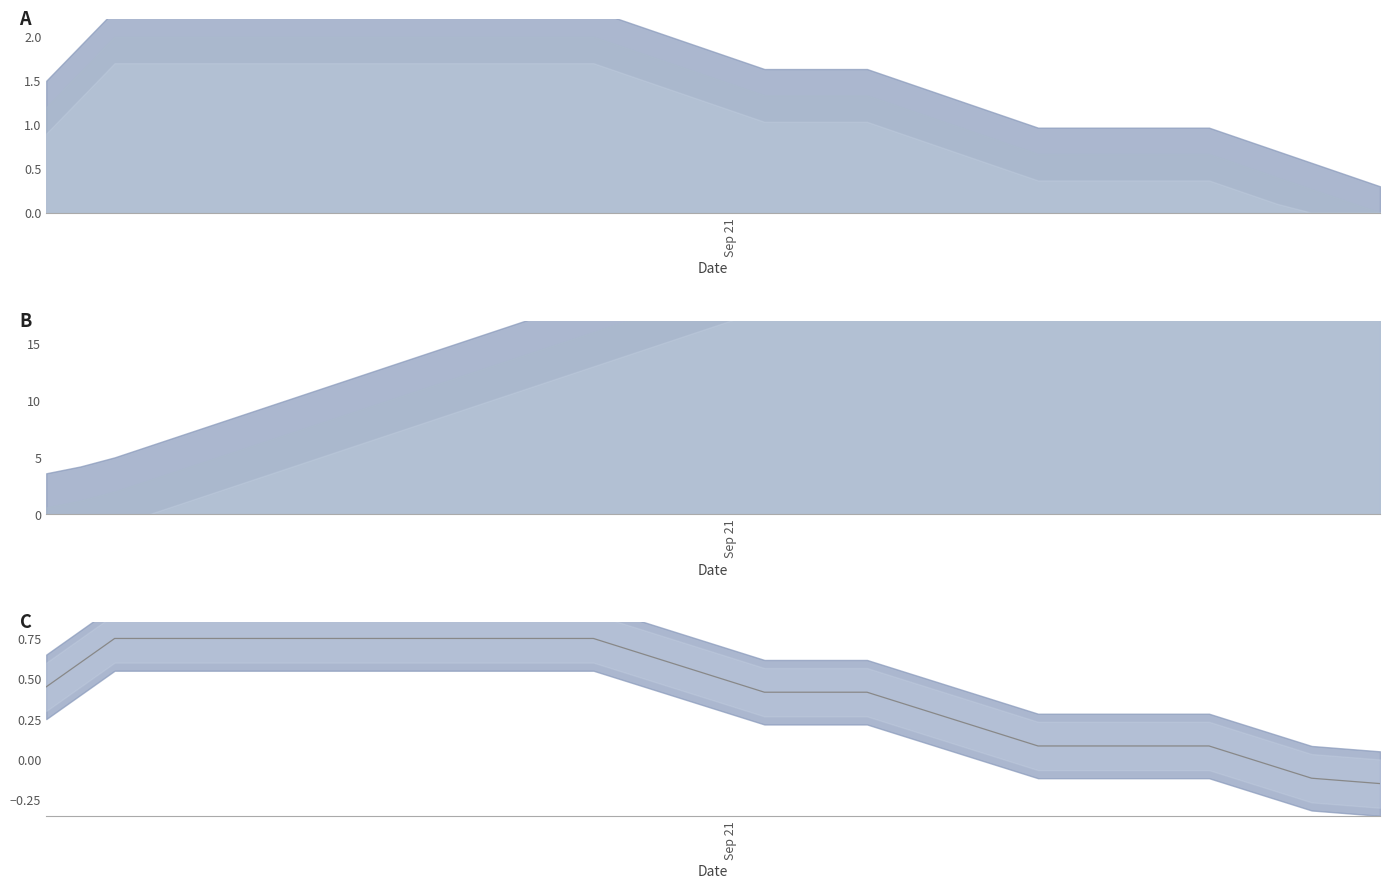

How many lines are shown in the chart?

1